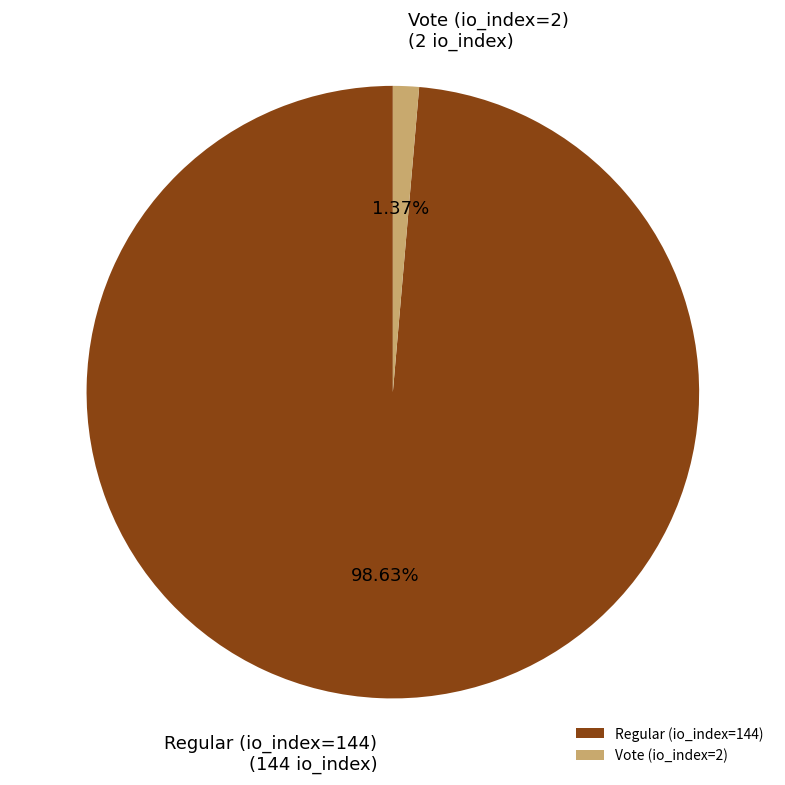

To the nearest percent, what is the average slice percentage?

50%